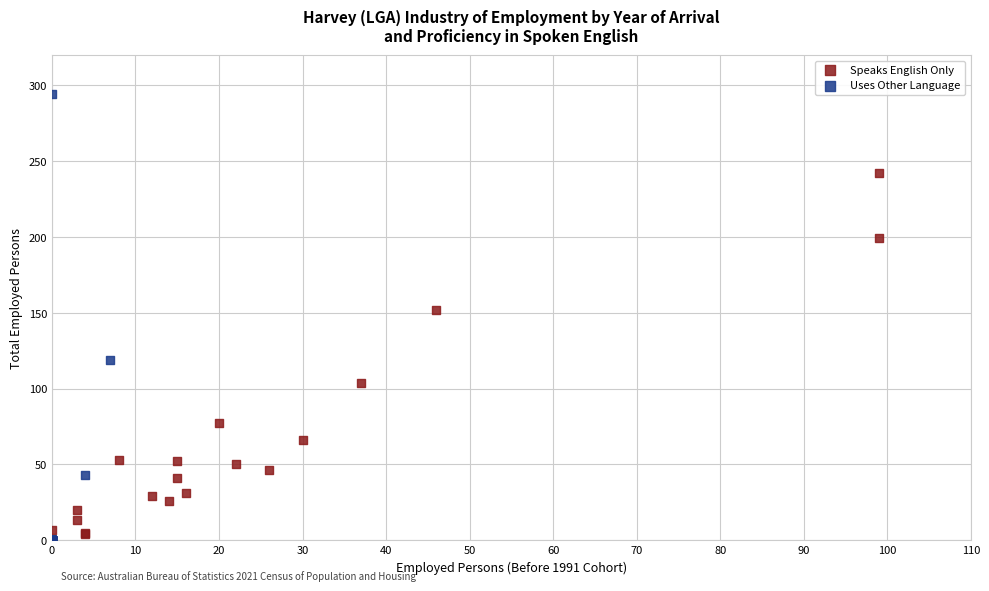

Which series has the widest spread of Y values?

Uses Other Language